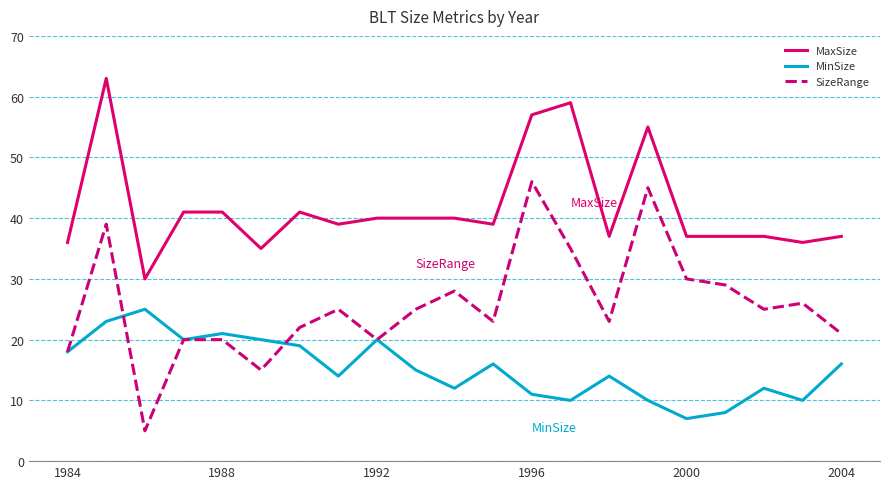

Which series has the largest total across all categories?

MaxSize